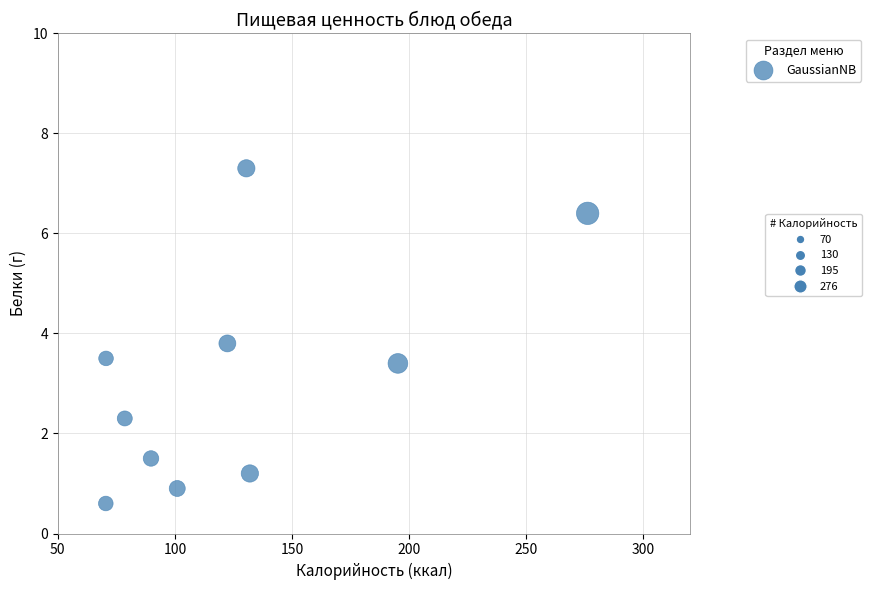

What is the range of Y values (max minus min)?

6.7